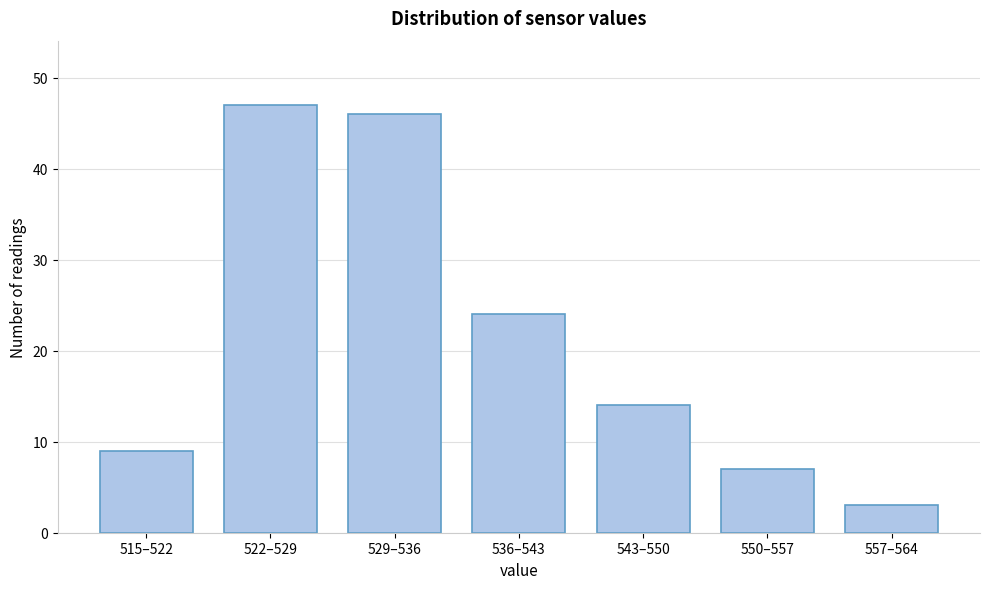

Reading left to right, transcribe all the data shown in this chart.

9	47	46	24	14	7	3